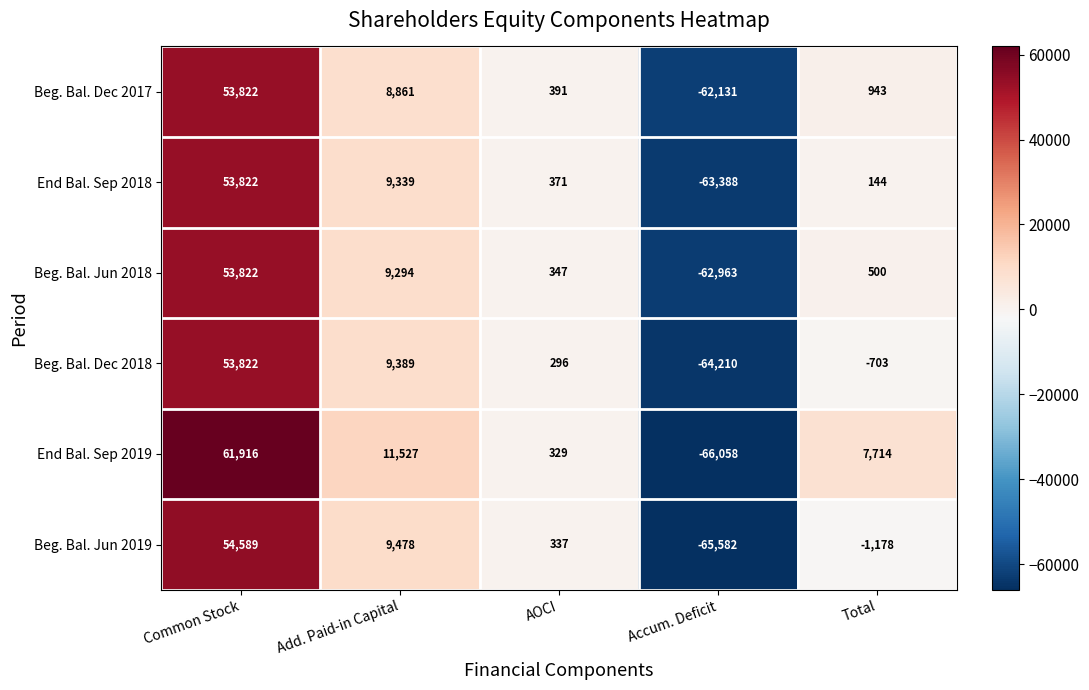

Count the number of categories in the chart.

5